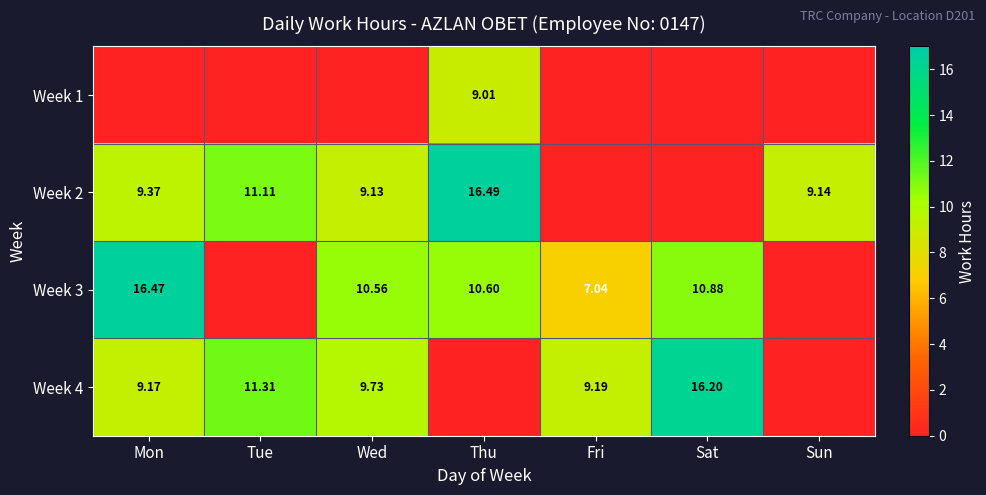

How many data points does each series have?

7